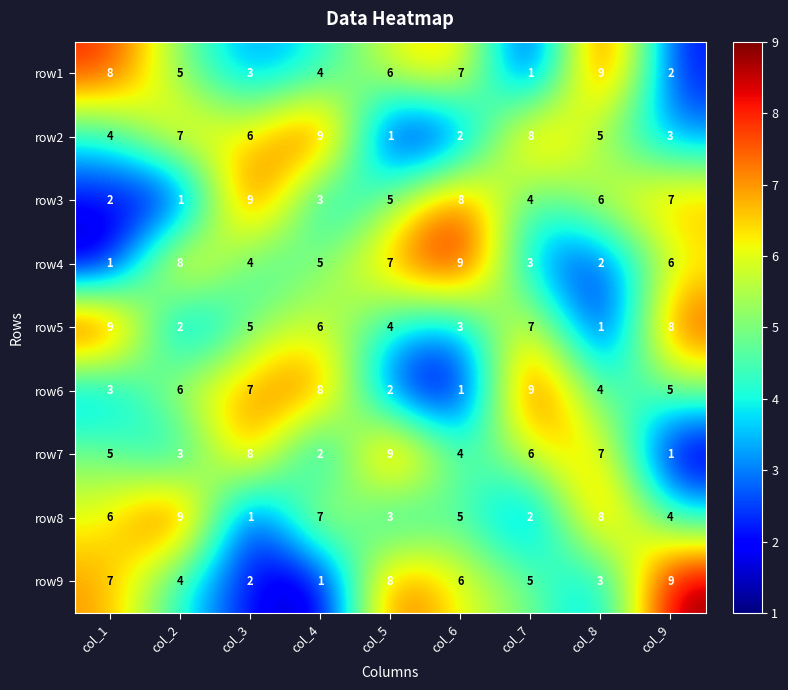

Where is row9 nearest to the value 5?

col_7